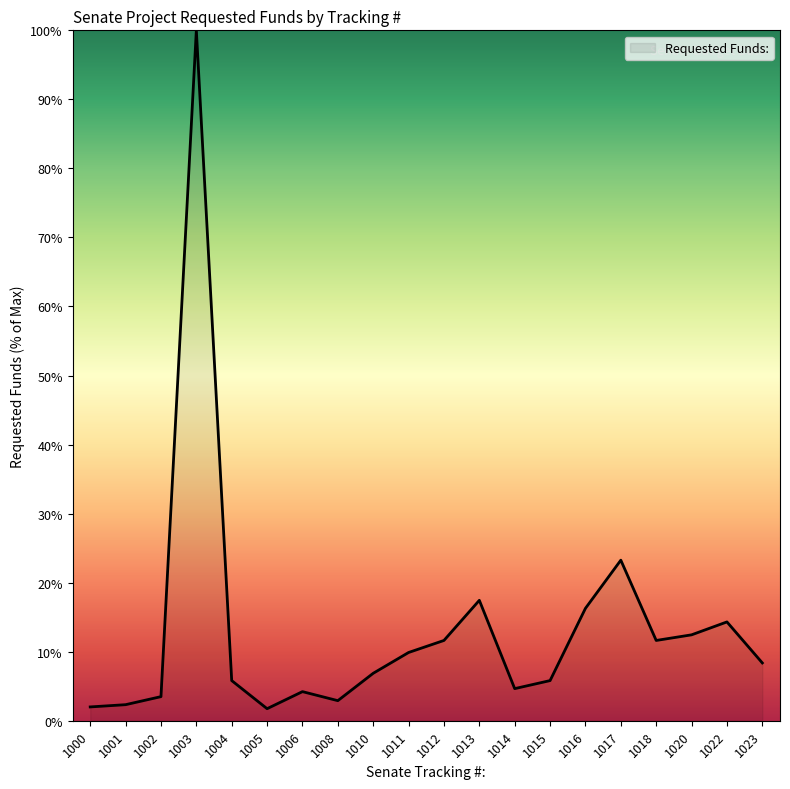

Which has a higher value, 1020 or 1010?

1020